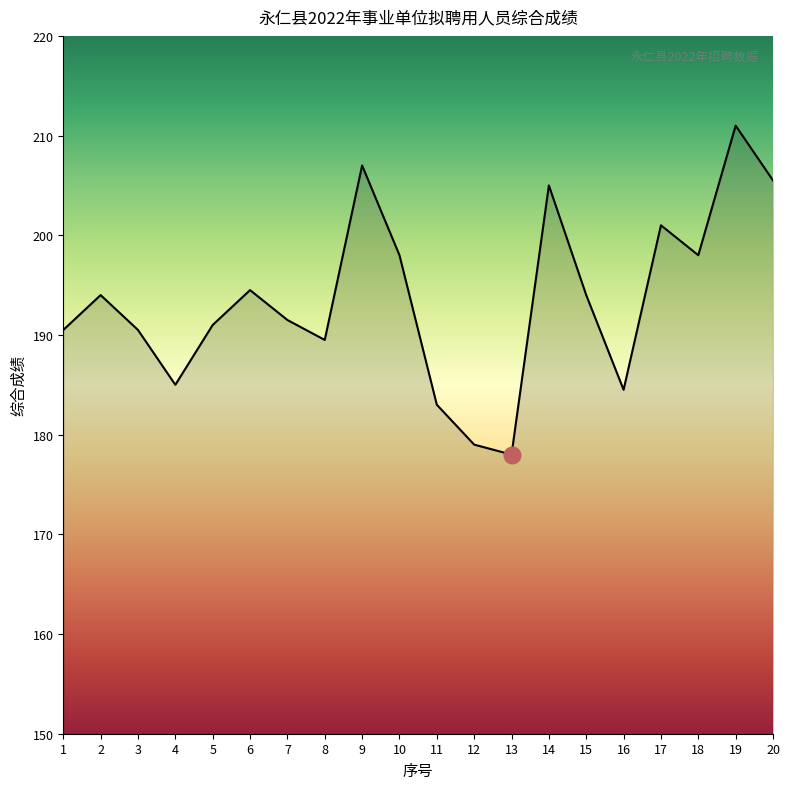

What value does the data have at 6?

194.5